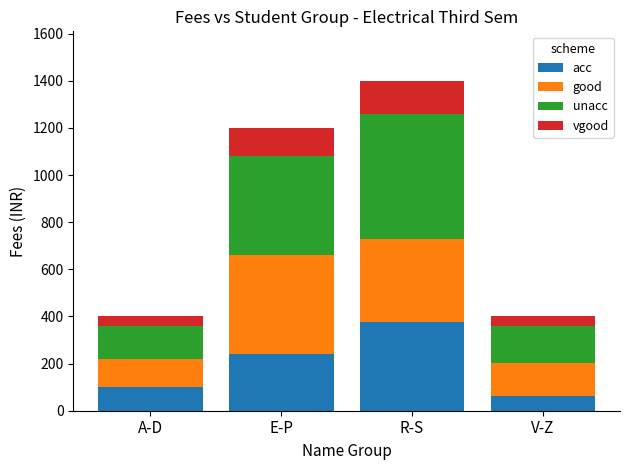

Count the number of categories in the chart.

4